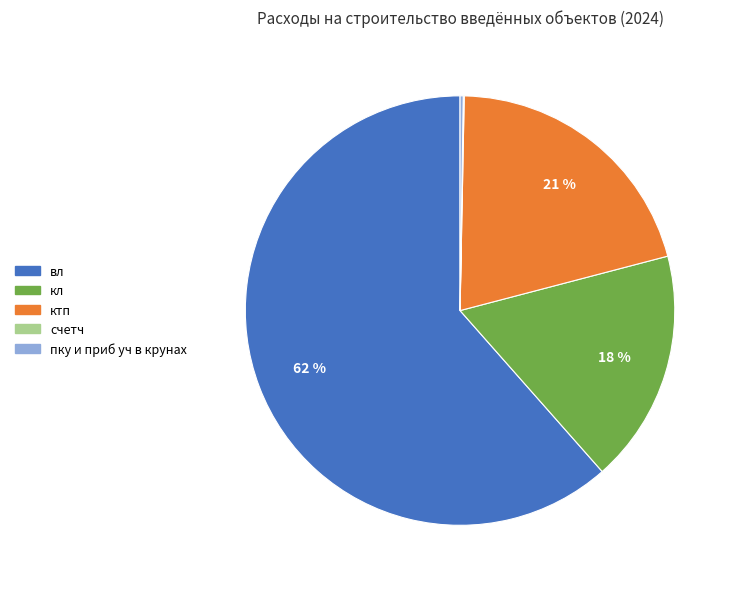

Between вл and ктп, which is larger?

вл